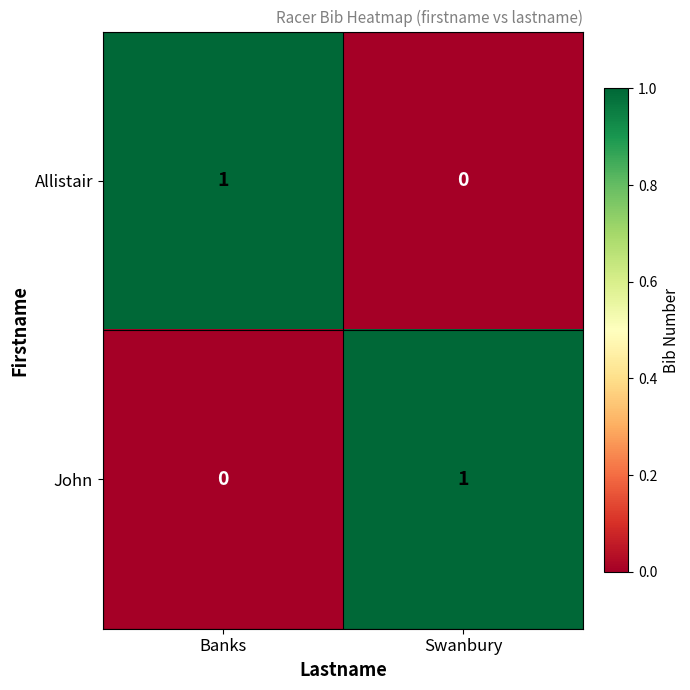

True or false: Allistair has a value of 1 at Banks.

True